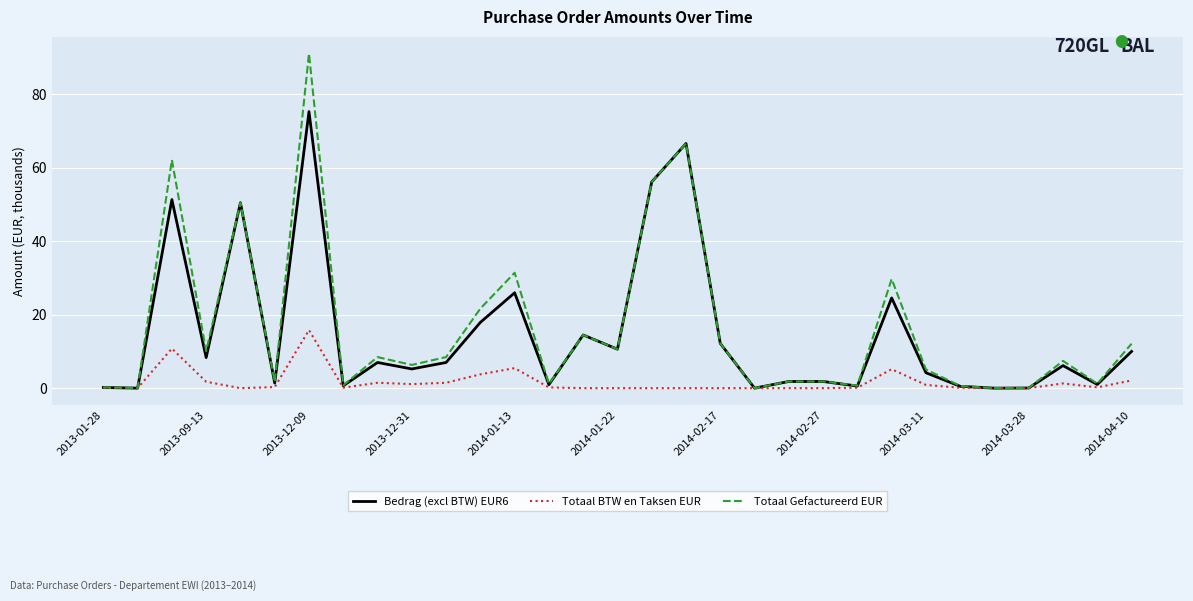

Rank the series by their maximum value, from highest to lowest.

Totaal Gefactureerd EUR, Bedrag (excl BTW) EUR6, Totaal BTW en Taksen EUR